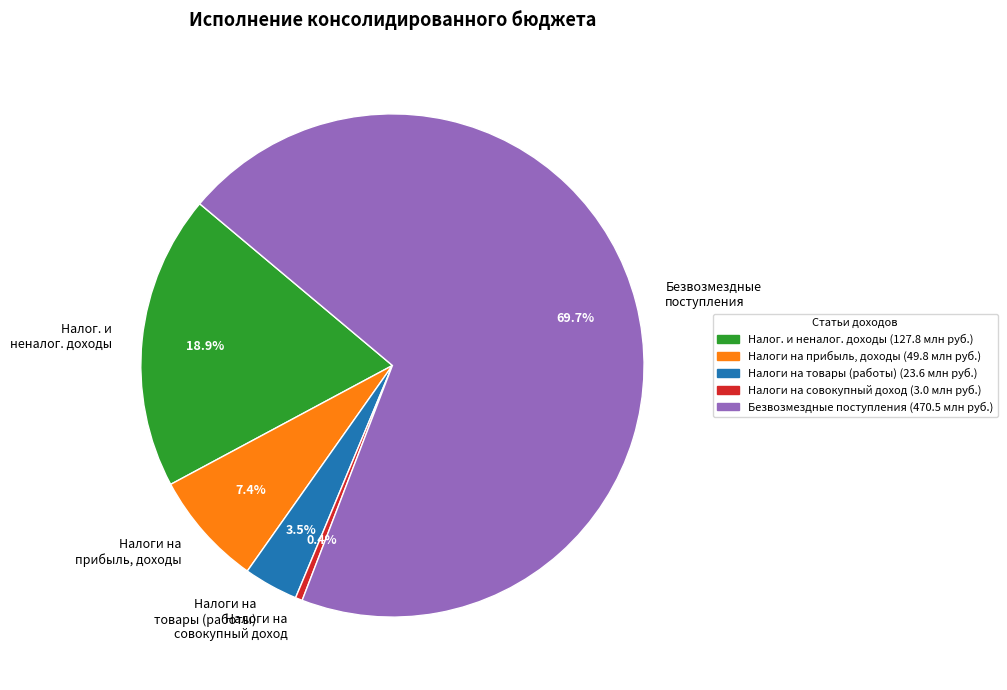

Which has a higher value, Налог. и неналог. доходы or Налоги на товары (работы)?

Налог. и неналог. доходы